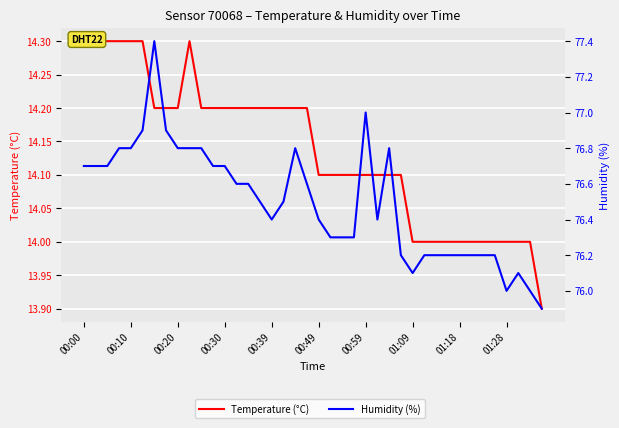

True or false: Temperature (°C) and Humidity (%) cross at least once.

False